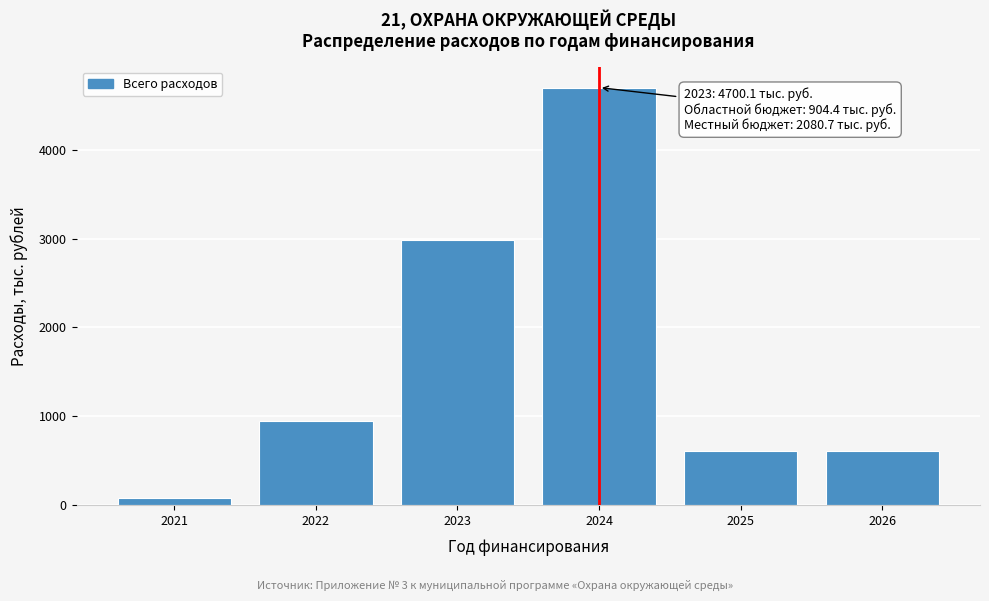

Reading left to right, list all the values displayed in this chart.

2021=76.0	2022=948.0	2023=2985.1	2024=4700.1	2025=603.5	2026=603.5